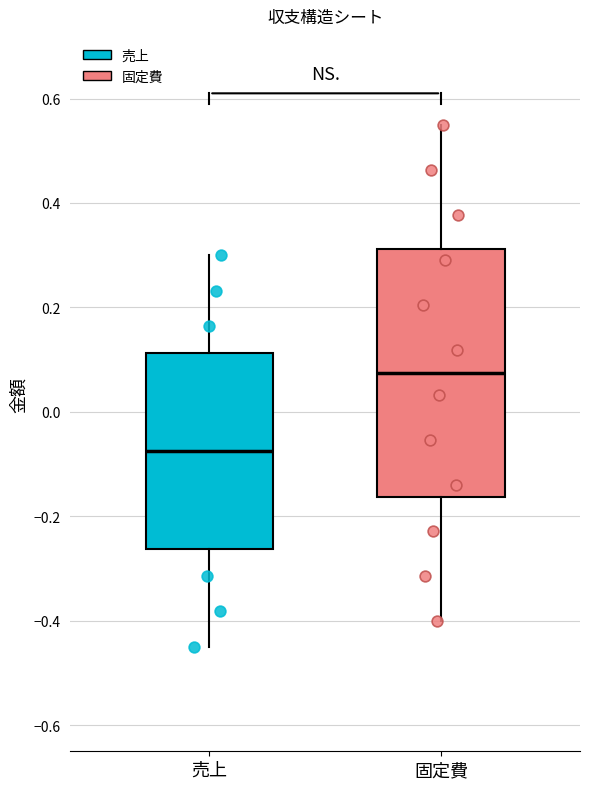

Where does the median line of the box for 売上 sit on the y-axis? The values are not printed on the chart, so give them approximately, as read against the axis.

-0.08